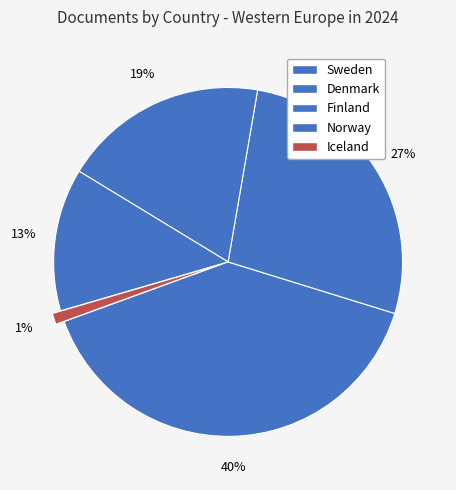

Is it true that Denmark is 27% of the pie?

True